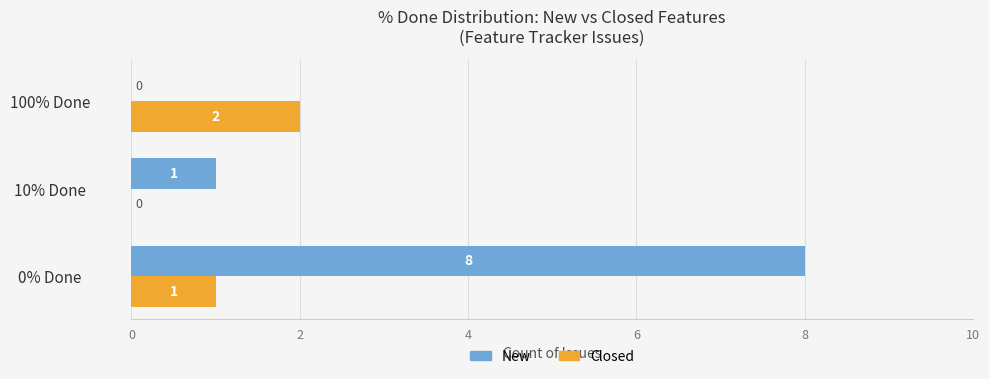

Between 0% Done and 10% Done, which series saw the biggest shift?

New